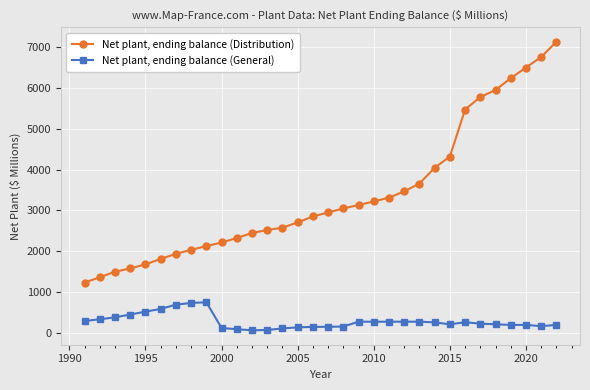

How many data points in Net plant, ending balance (Distribution) are above 2949?

16